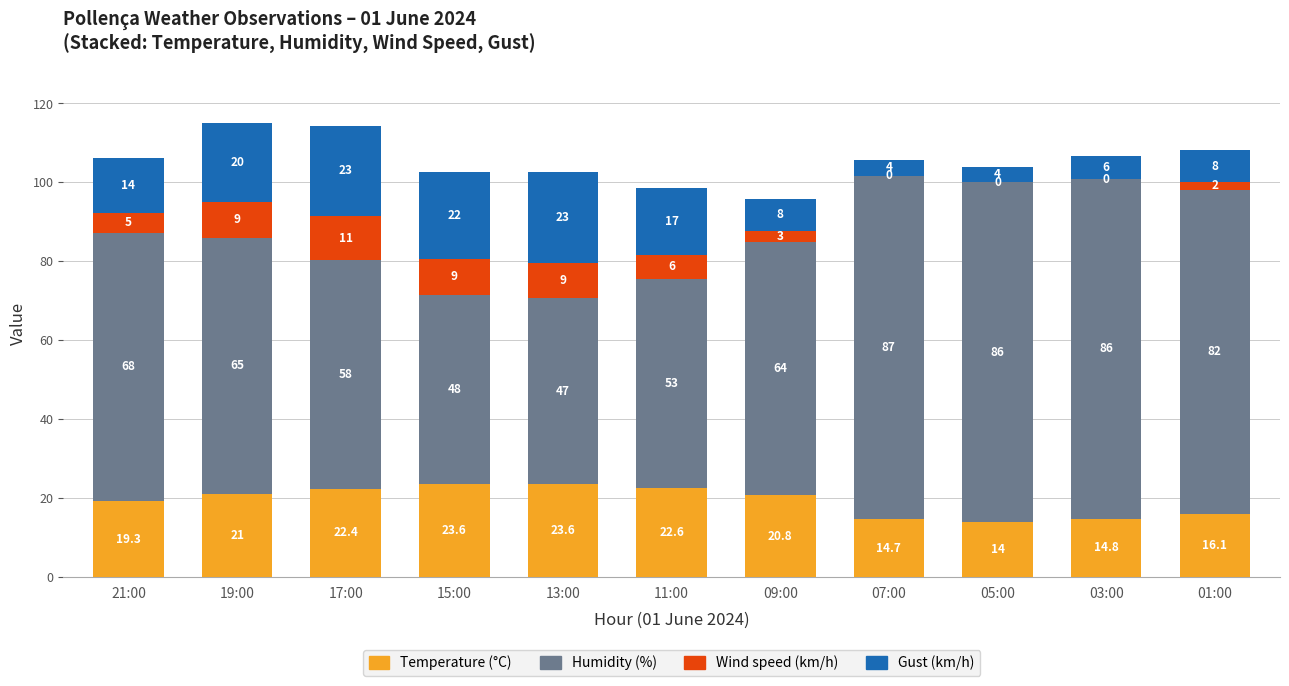

Count the number of categories in the chart.

11